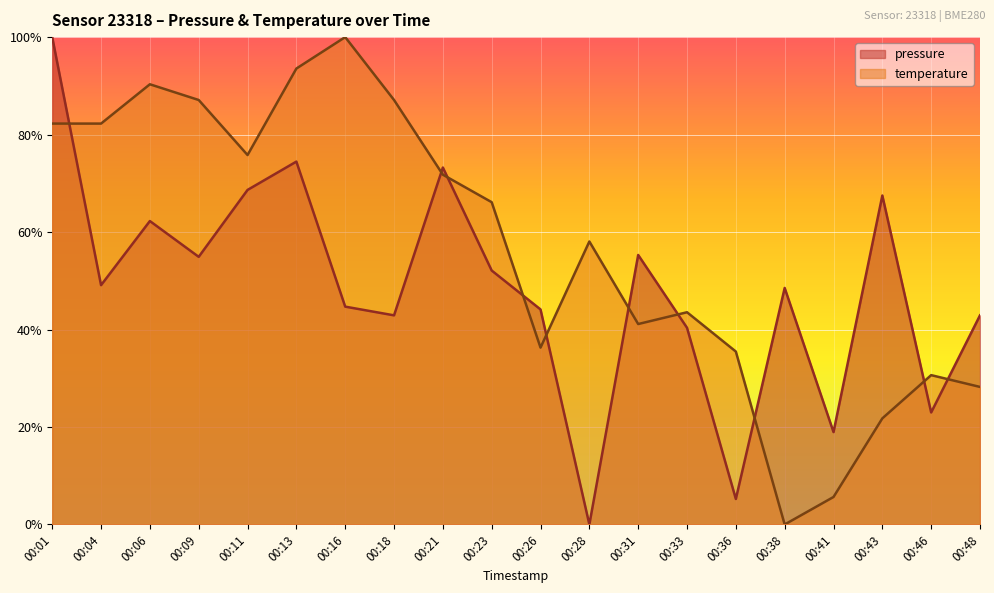

Rank the series by their average value, from highest to lowest.

temperature, pressure